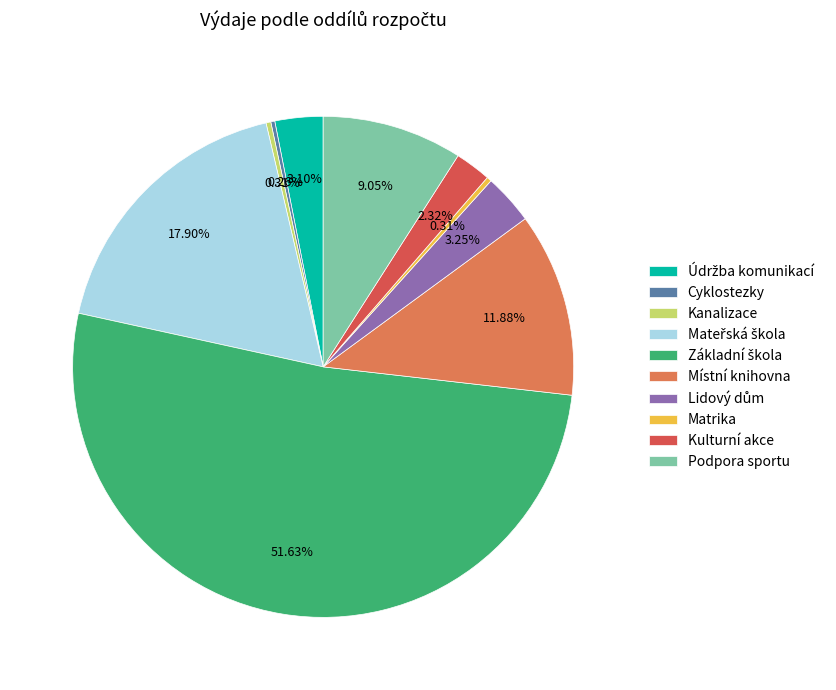

Approximately how many times larger is the value at Kulturní akce compared to Podpora sportu?

0.3